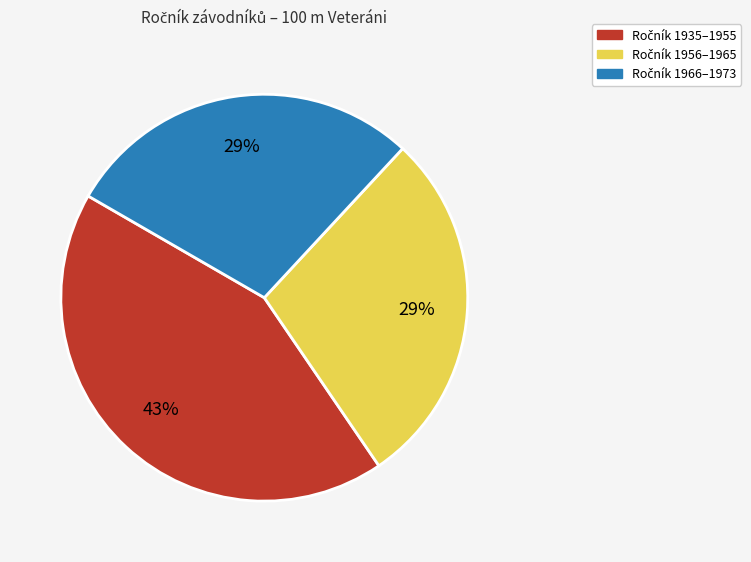

Does any single category account for the majority?

No